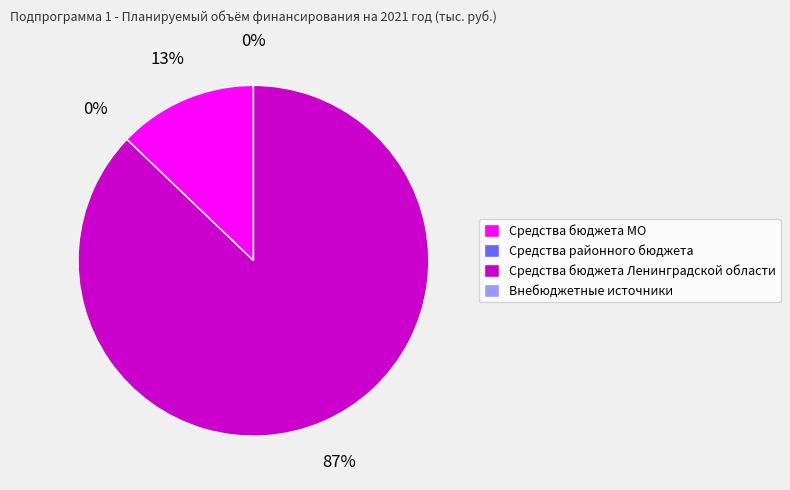

To the nearest percent, what is the difference between the largest and smallest slice percentages?

87%